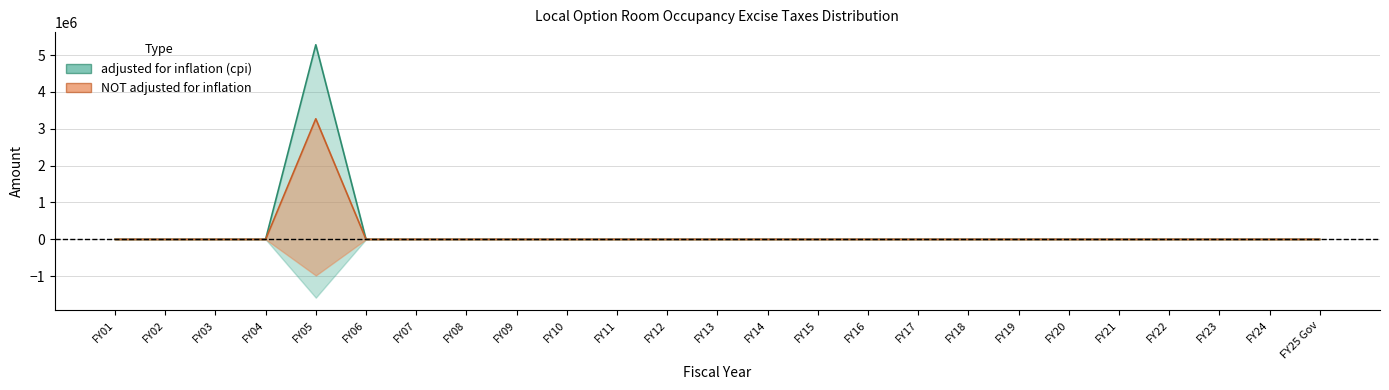

The NOT adjusted for inflation series shows 3596085 at FY05. True or false?

False